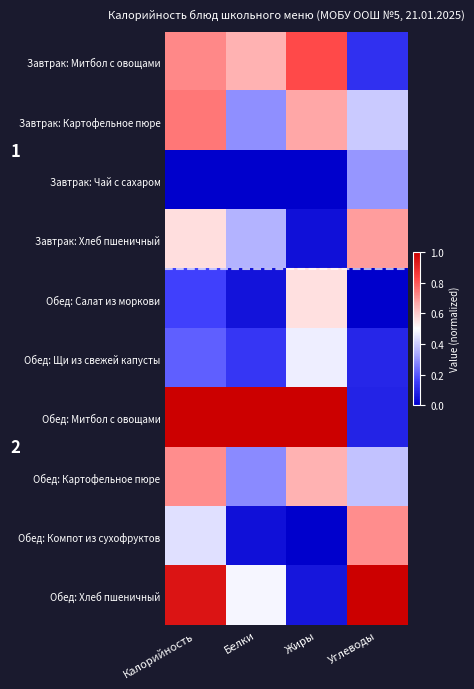

What is the maximum value shown in the chart?

1.0